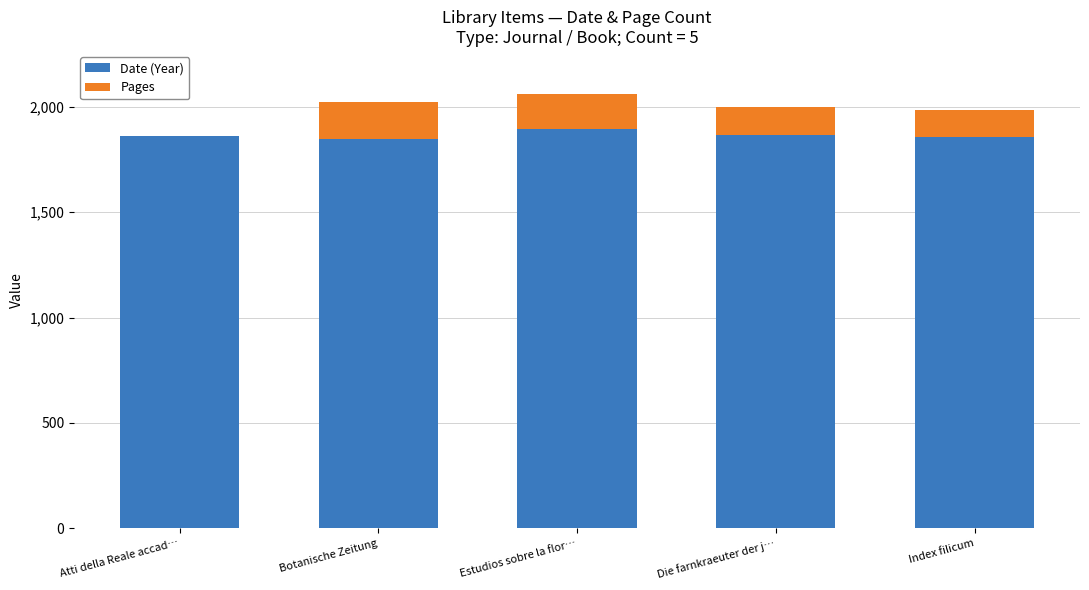

What is the sum of the Date (Year) values at Estudios sobre la flor… and Atti della Reale accad…?

3759